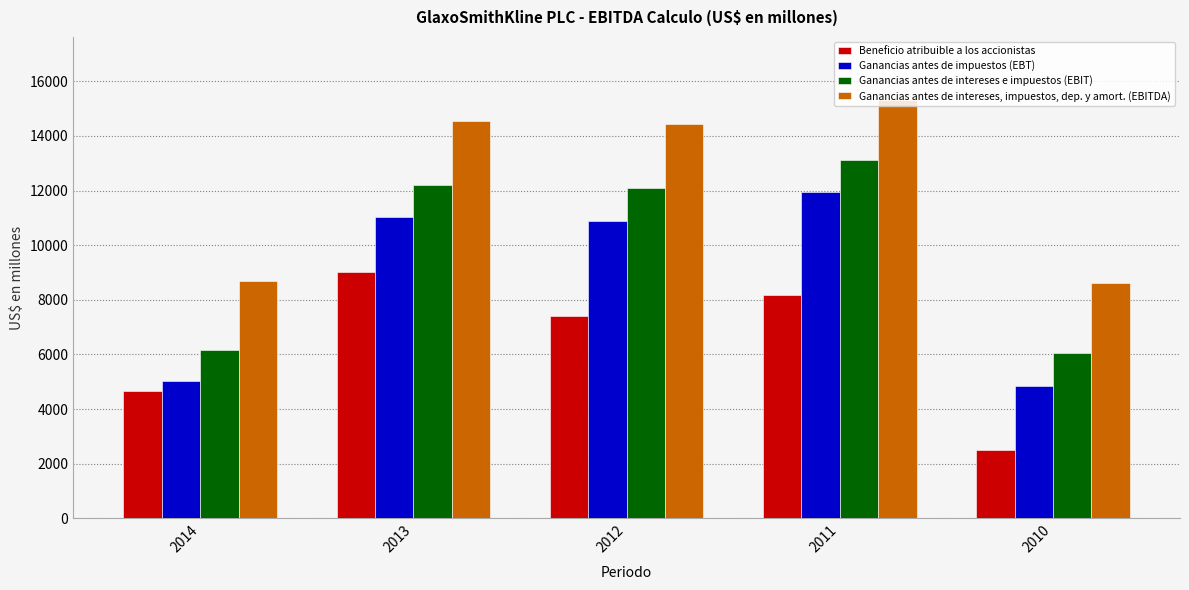

What is the smallest value displayed?

2515